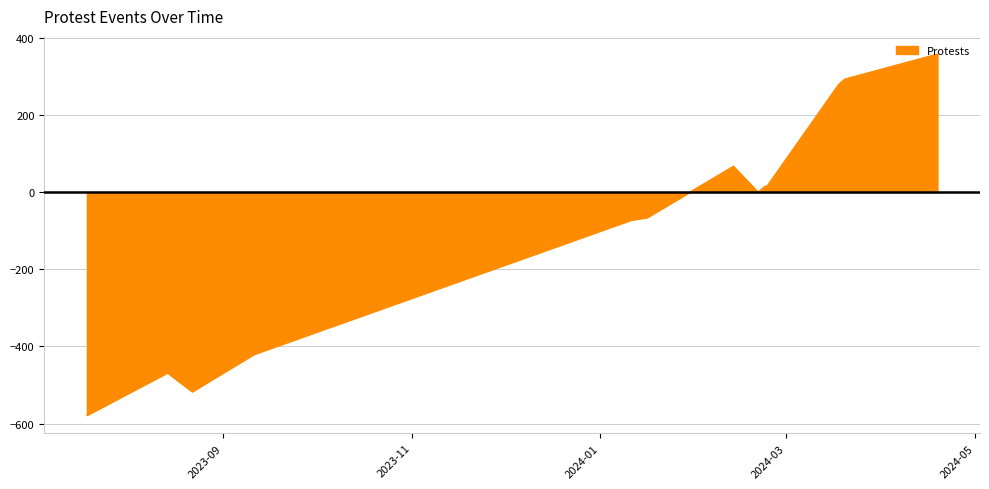

How many points are lower than both their immediate neighbors (excluding endpoints)?

2